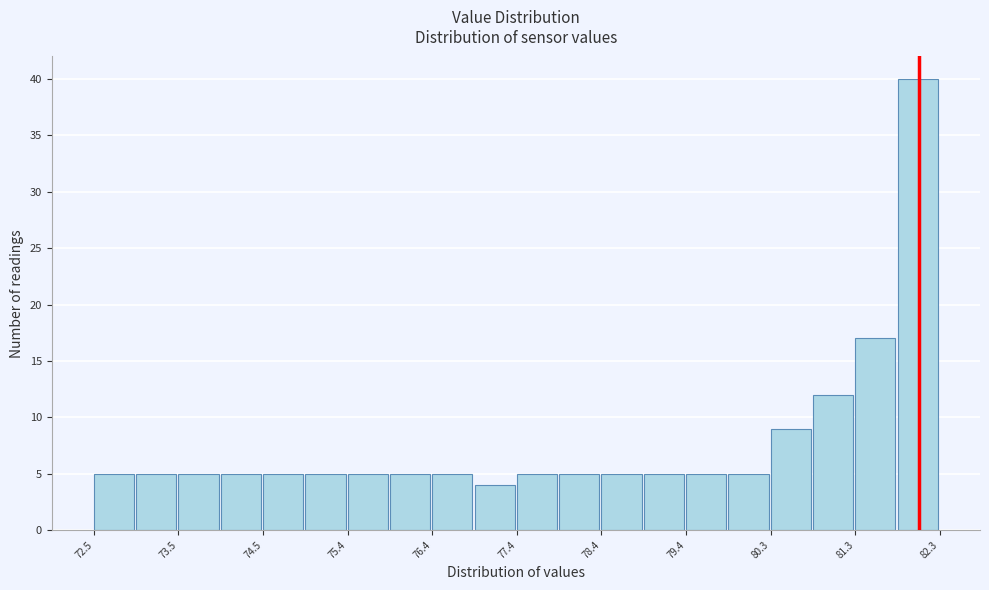

Reading left to right, transcribe this chart: for each bar, give the range it covers on the x-axis and its height. Neither the bar edges nor the heights are printed on the chart, so give them approximately, as read against the axes.

72.50 to 72.99: 5
72.99 to 73.48: 5
73.48 to 73.97: 5
73.97 to 74.46: 5
74.46 to 74.95: 5
74.95 to 75.44: 5
75.44 to 75.93: 5
75.93 to 76.42: 5
76.42 to 76.91: 5
76.91 to 77.40: 4
77.40 to 77.89: 5
77.89 to 78.38: 5
78.38 to 78.87: 5
78.87 to 79.36: 5
79.36 to 79.85: 5
79.85 to 80.34: 5
80.34 to 80.83: 9
80.83 to 81.32: 12
81.32 to 81.81: 17
81.81 to 82.30: 40